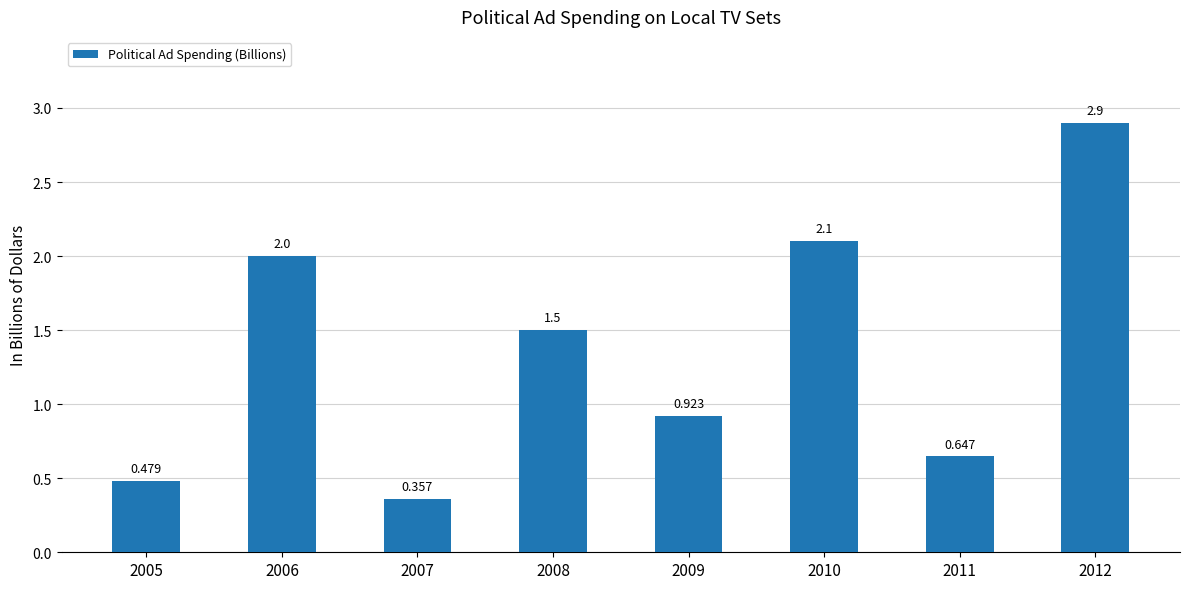

What is the value of the 6th bar from the left?

2.1